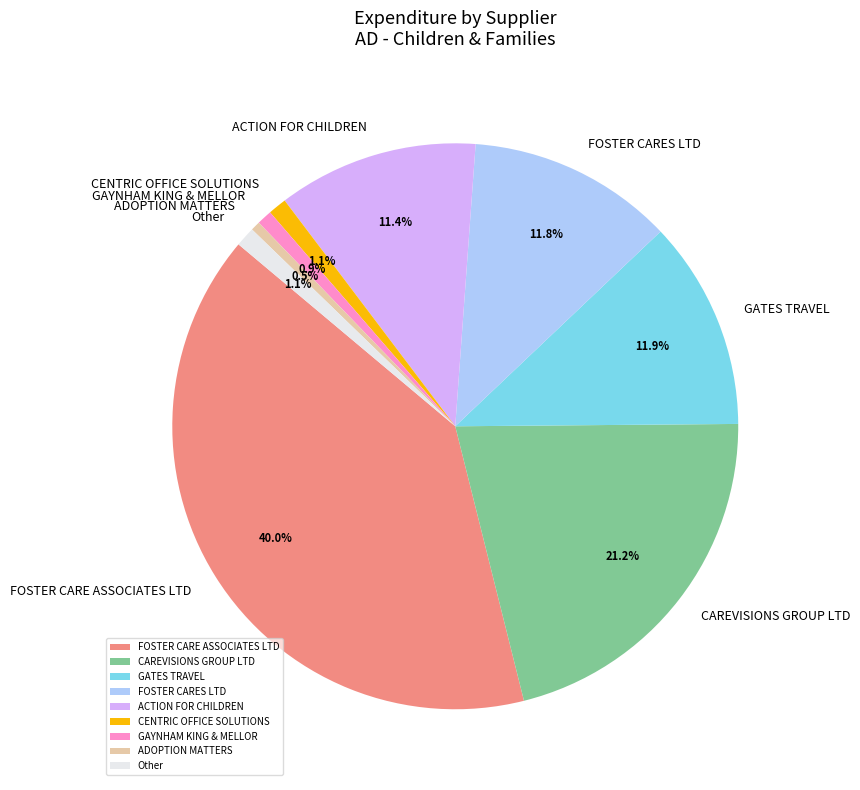

To the nearest percent, what is the combined percentage of ACTION FOR CHILDREN and FOSTER CARE ASSOCIATES LTD?

51%